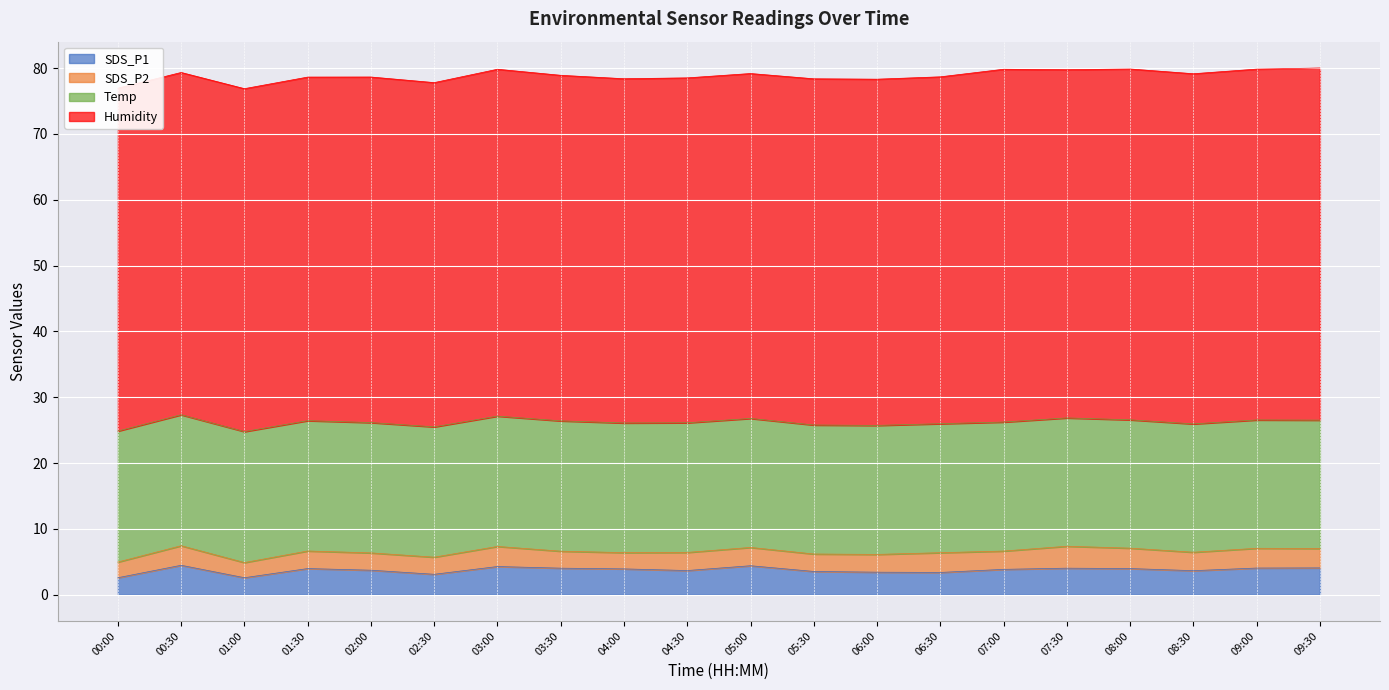

Reading left to right, transcribe all the data shown in this chart.

SDS_P1: 2.6	4.5	2.6	4.0	3.7	3.1	4.3	4.0	3.9	3.7	4.4	3.5	3.4	3.4	3.9	4.0	4.0	3.6	4.0	4.1
SDS_P2: 2.4	3.0	2.3	2.7	2.6	2.6	3.0	2.6	2.5	2.8	2.8	2.6	2.7	3.0	2.8	3.3	3.1	2.8	3.0	3.0
Temp: 19.9	19.9	19.9	19.8	19.8	19.8	19.8	19.8	19.7	19.7	19.6	19.6	19.6	19.6	19.6	19.5	19.5	19.5	19.5	19.5
Humidity: 52.1	52.0	52.1	52.2	52.5	52.3	52.7	52.5	52.3	52.4	52.4	52.6	52.6	52.7	53.6	52.9	53.3	53.2	53.3	53.5